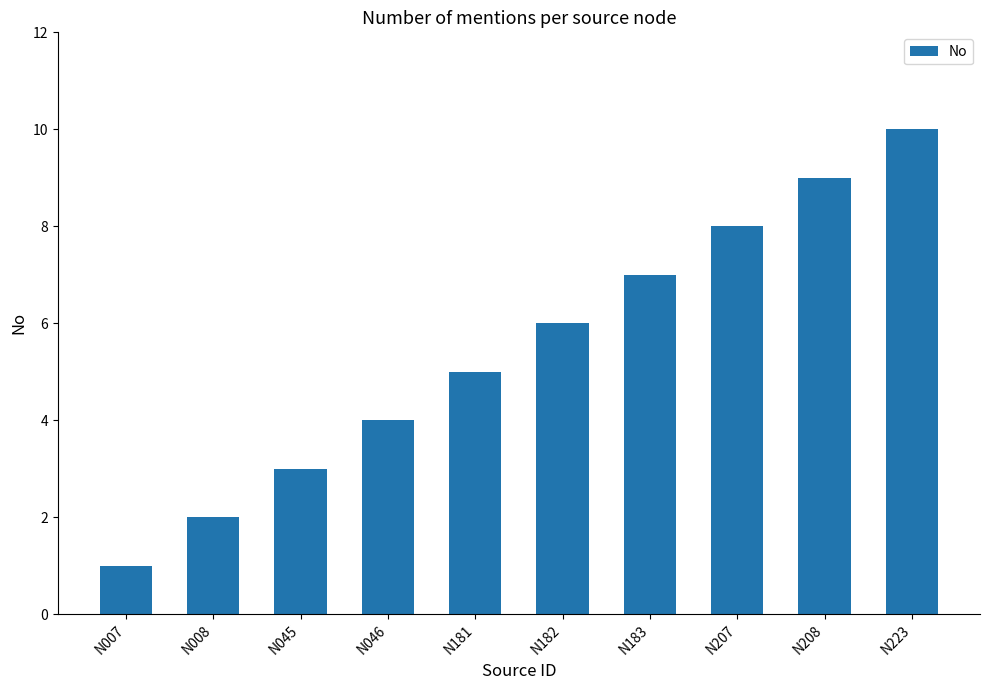

True or false: the data shows 8 at N207.

True